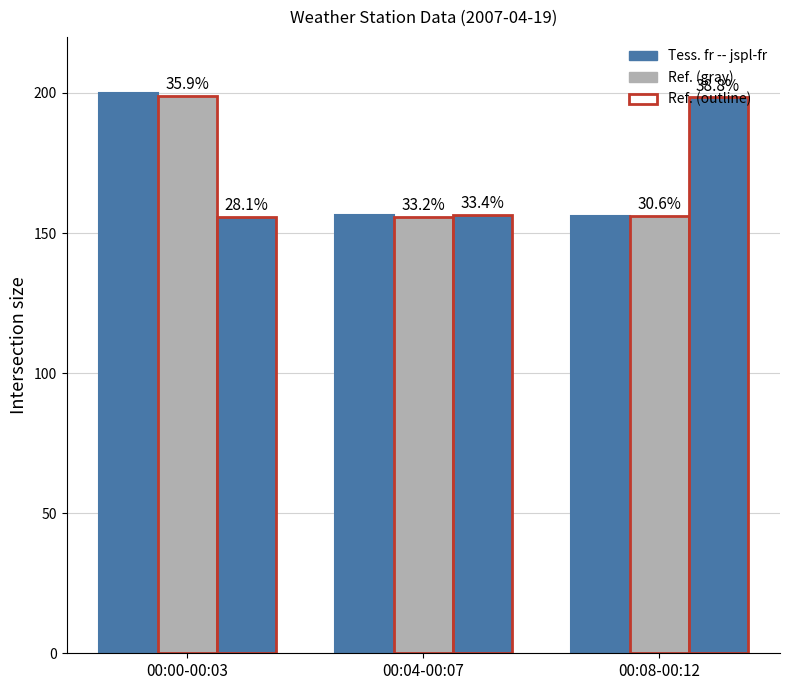

What is the label of the 3rd bar from the left?

00:08-00:12